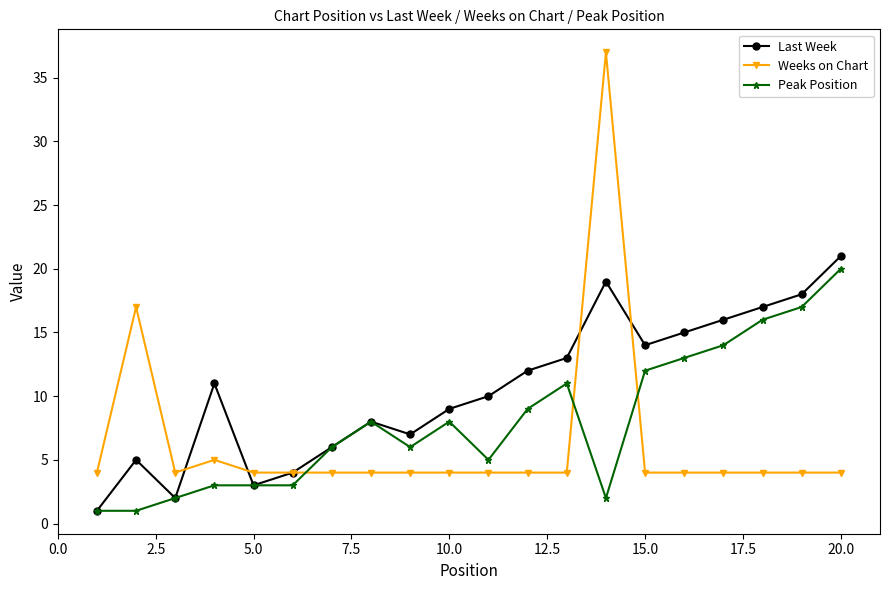

How many times do Weeks on Chart and Peak Position cross each other?

3